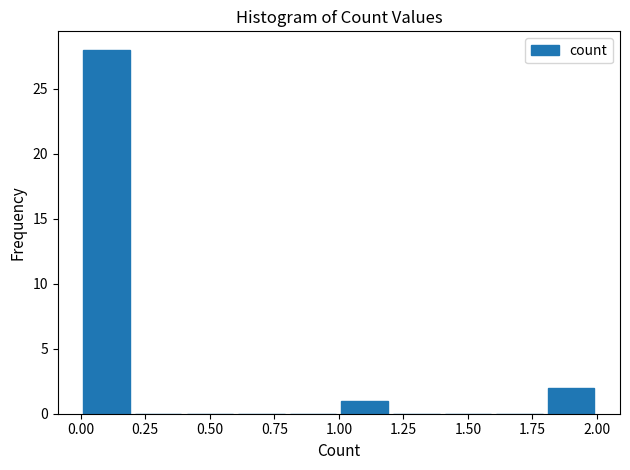

Reading left to right, transcribe this chart: for each bar, give the range it covers on the x-axis and its height. The values are not printed on the chart, so give them approximately, as read against the axis.

0.0 to 0.2: 28
0.2 to 0.4: 0
0.4 to 0.6: 0
0.6 to 0.8: 0
0.8 to 1.0: 0
1.0 to 1.2: 1
1.2 to 1.4: 0
1.4 to 1.6: 0
1.6 to 1.8: 0
1.8 to 2.0: 2